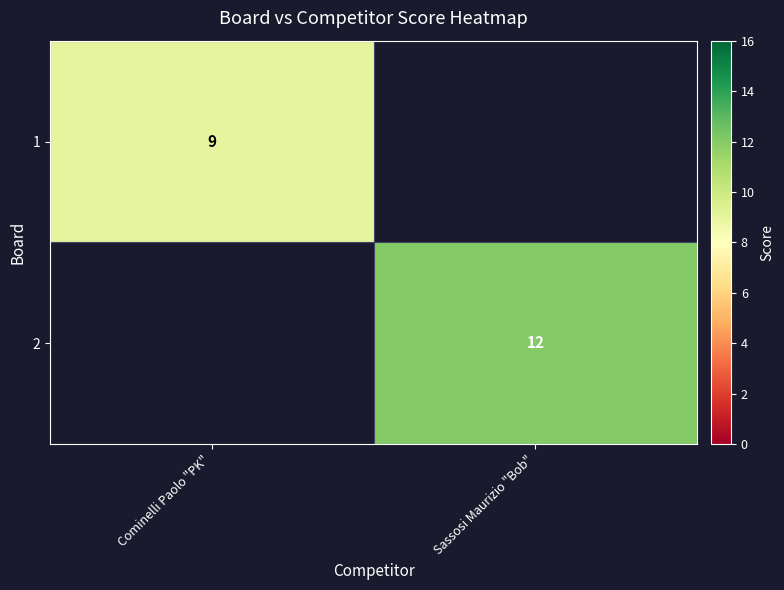

At how many categories does at least one series exceed 11?

1